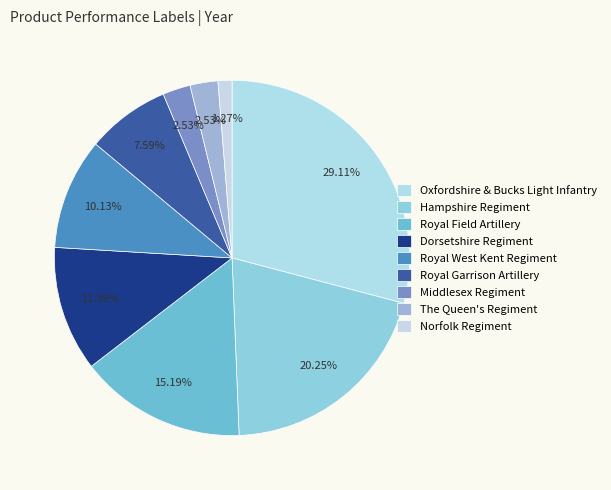

Count the number of slices in the pie.

9